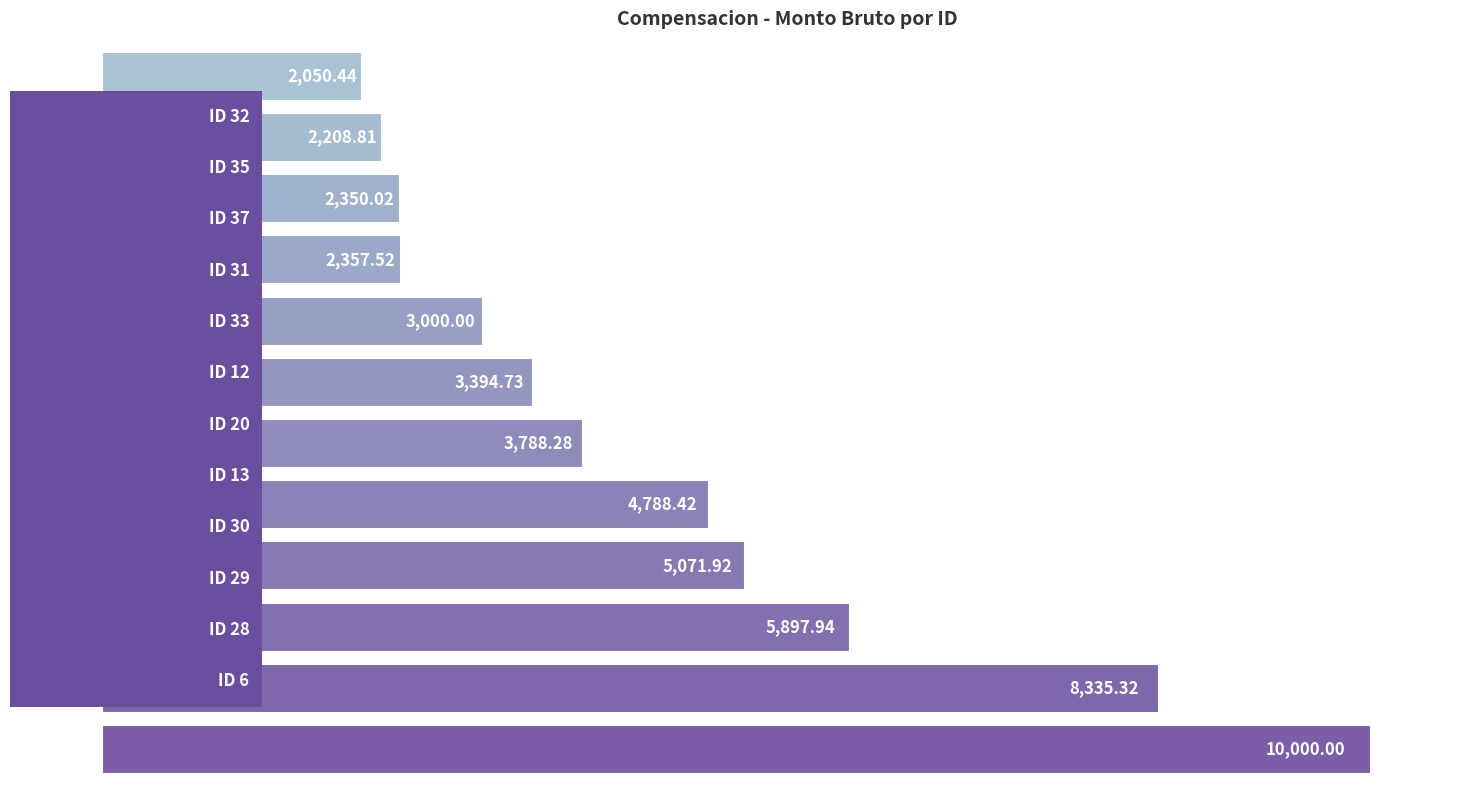

What is the difference between the maximum and minimum values?

7949.6